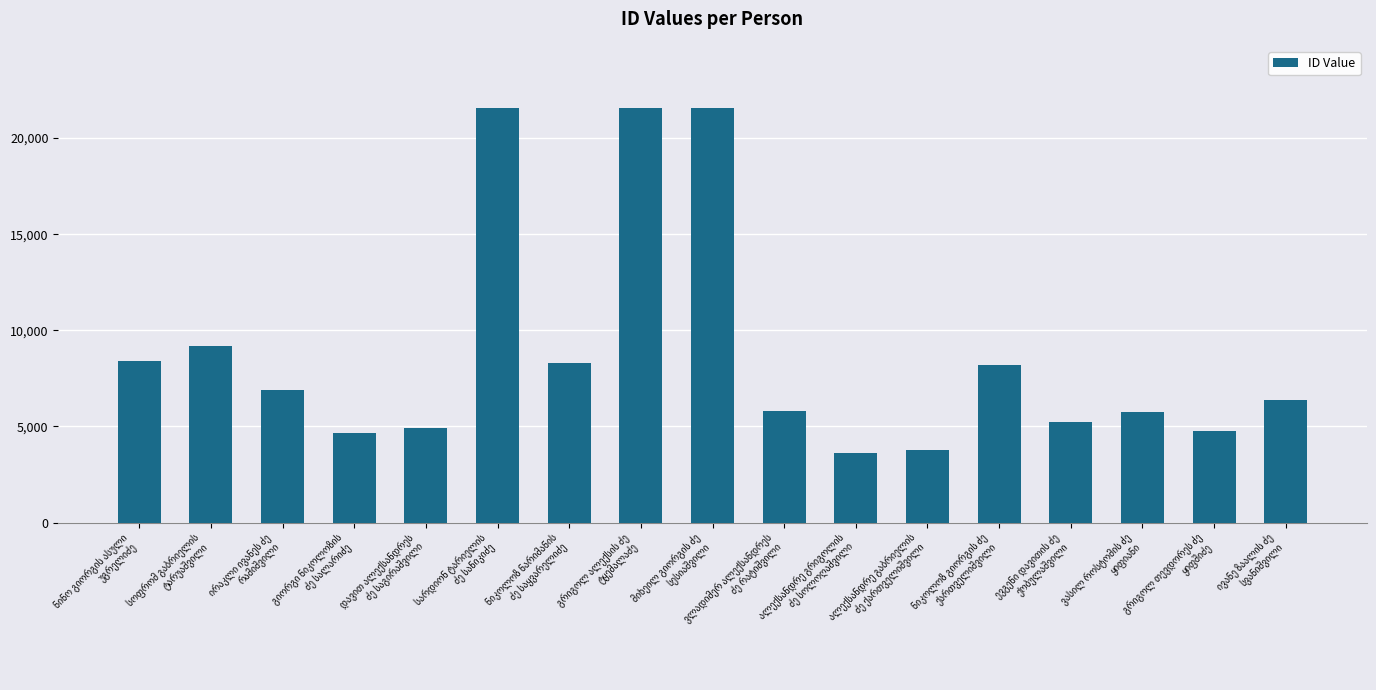

What is the value of the 9th bar from the left?

21566